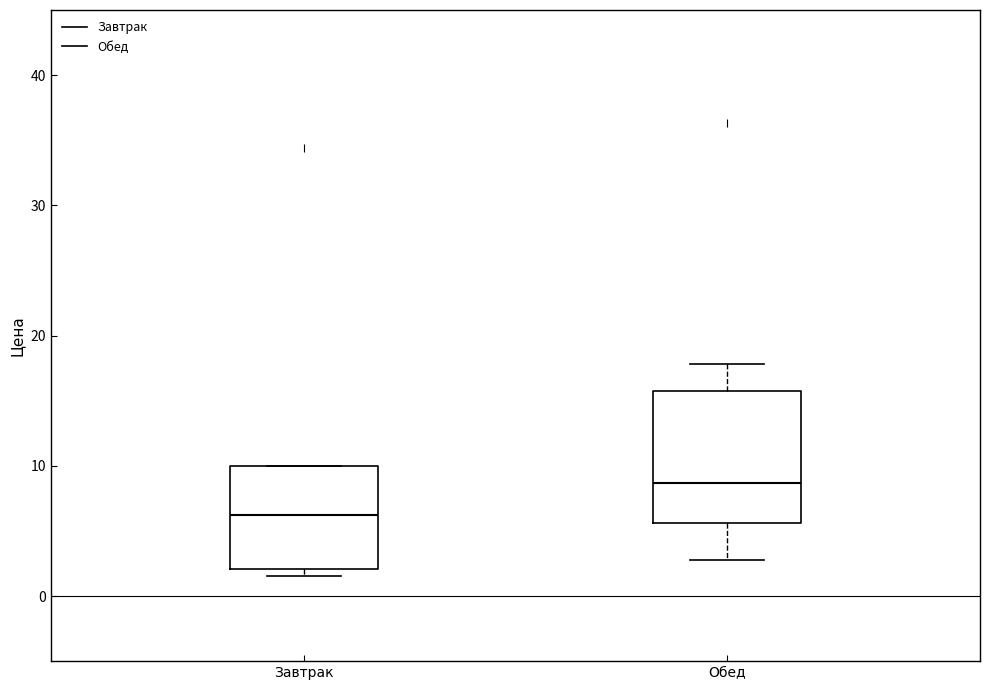

Which box is the tallest, from its lower edge to its upper edge?

Обед